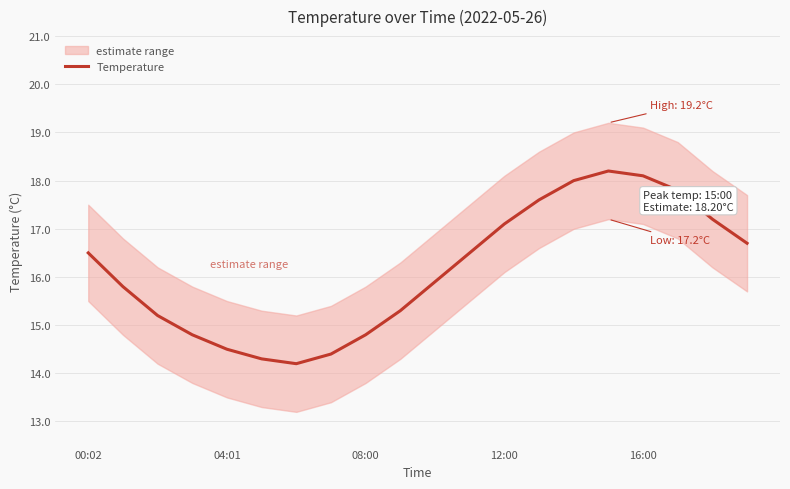

Which label corresponds to the smallest value in the chart?

6